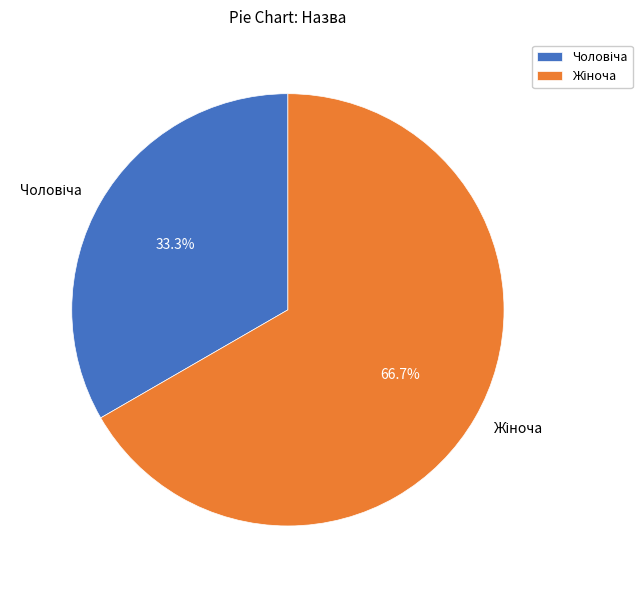

Does any single category account for the majority?

Yes